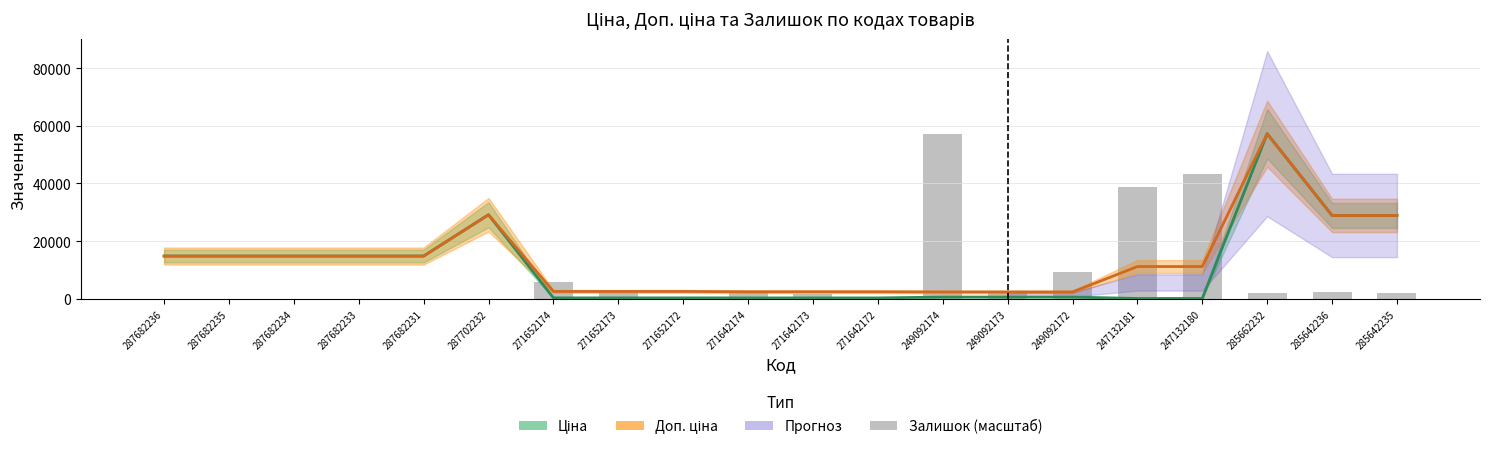

What is the average value?

8514.1